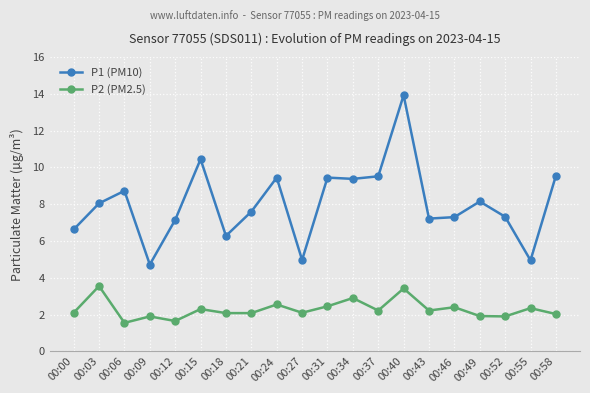

Is it true that P1 (PM10) equals 9.4 at 00:31?

True